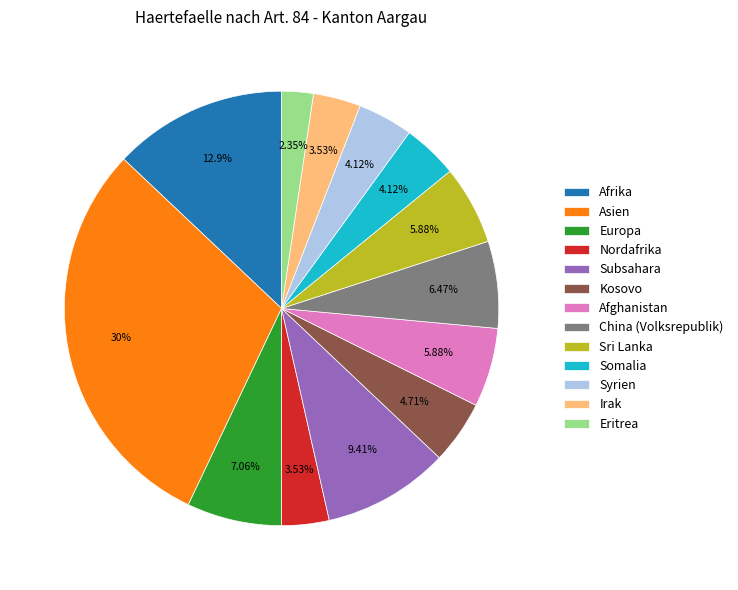

Approximately how many times larger is the value at China (Volksrepublik) compared to Irak?

1.8